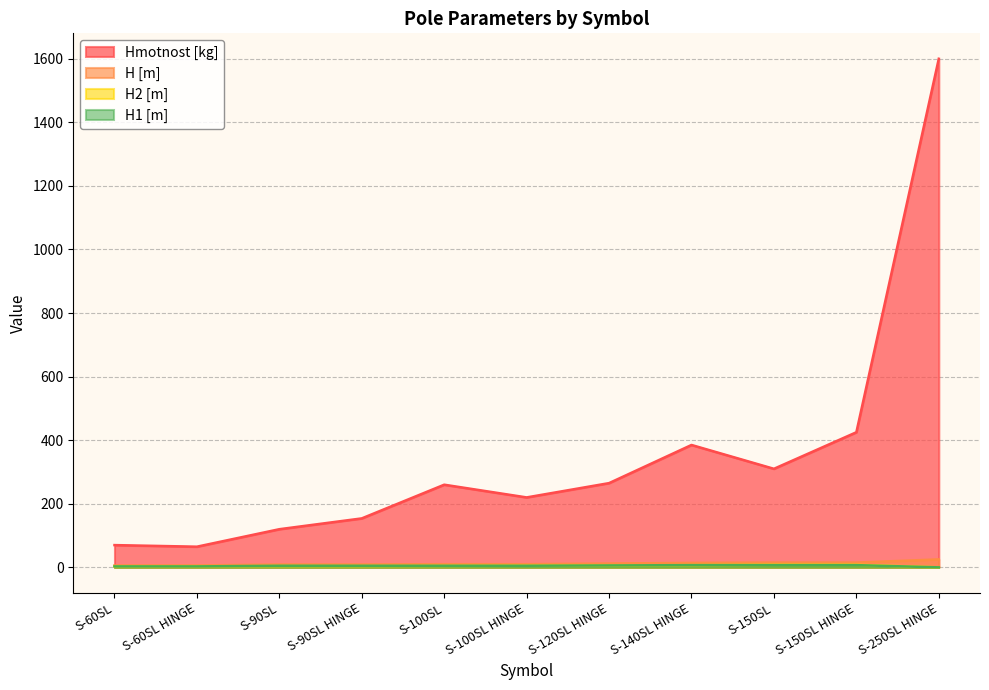

Reading left to right, transcribe all the data shown in this chart.

Hmotnost [kg]: S-60SL=70.0	S-60SL HINGE=65.0	S-90SL=120.0	S-90SL HINGE=154.0	S-100SL=260.0	S-100SL HINGE=220.0	S-120SL HINGE=265.0	S-140SL HINGE=385.0	S-150SL=310.0	S-150SL HINGE=425.0	S-250SL HINGE=1600.0
H [m]: S-60SL=6.0	S-60SL HINGE=6.0	S-90SL=9.0	S-90SL HINGE=9.0	S-100SL=10.0	S-100SL HINGE=10.0	S-120SL HINGE=12.0	S-140SL HINGE=14.0	S-150SL=15.0	S-150SL HINGE=15.0	S-250SL HINGE=25.0
H2 [m]: S-60SL=3.0	S-60SL HINGE=3.0	S-90SL=4.0	S-90SL HINGE=4.0	S-100SL=4.5	S-100SL HINGE=5.0	S-120SL HINGE=6.0	S-140SL HINGE=7.0	S-150SL=8.0	S-150SL HINGE=8.0	S-250SL HINGE=0.0
H1 [m]: S-60SL=3.0	S-60SL HINGE=3.0	S-90SL=5.0	S-90SL HINGE=5.0	S-100SL=5.0	S-100SL HINGE=5.0	S-120SL HINGE=6.0	S-140SL HINGE=7.0	S-150SL=7.0	S-150SL HINGE=7.0	S-250SL HINGE=0.0